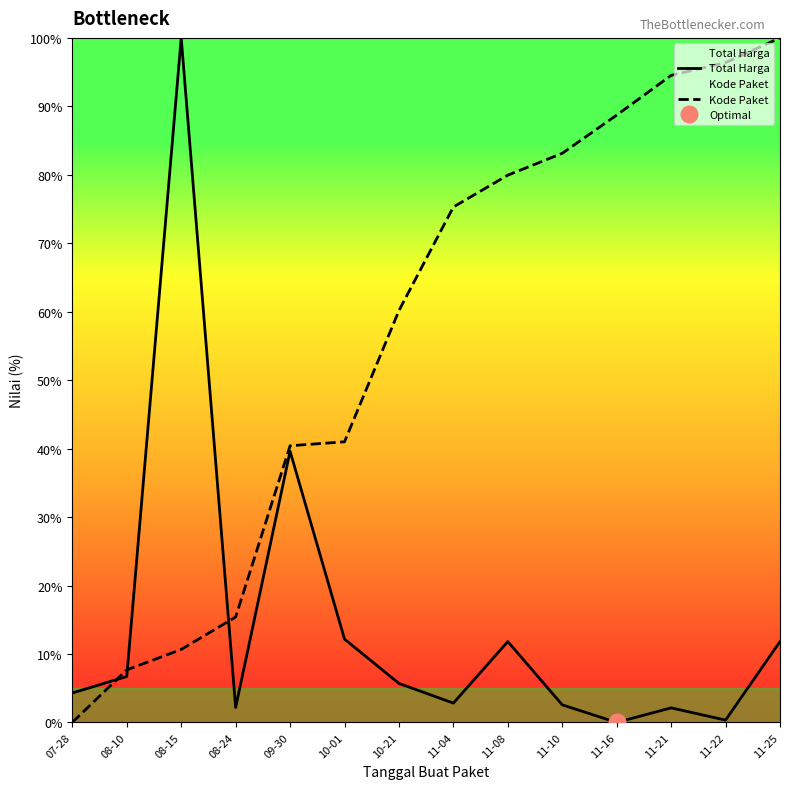

What is the sum of all Total Harga values?

202.1